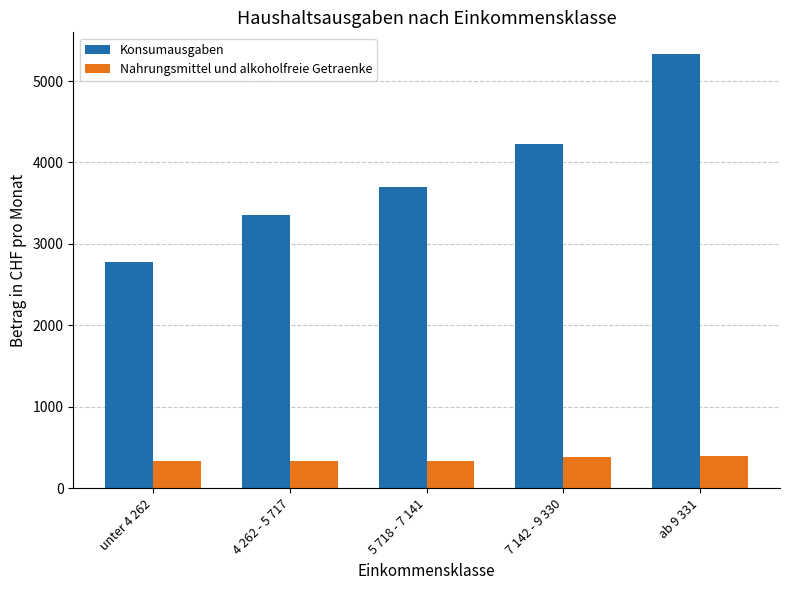

Is it true that Nahrungsmittel und alkoholfreie Getraenke equals 380.6 at 7 142 - 9 330?

True